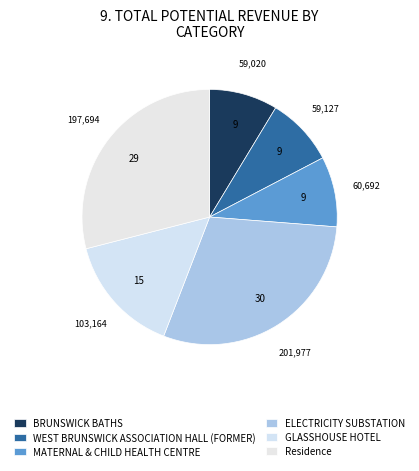

What portion of the pie excludes WEST BRUNSWICK ASSOCIATION HALL (FORMER)?

91.3%